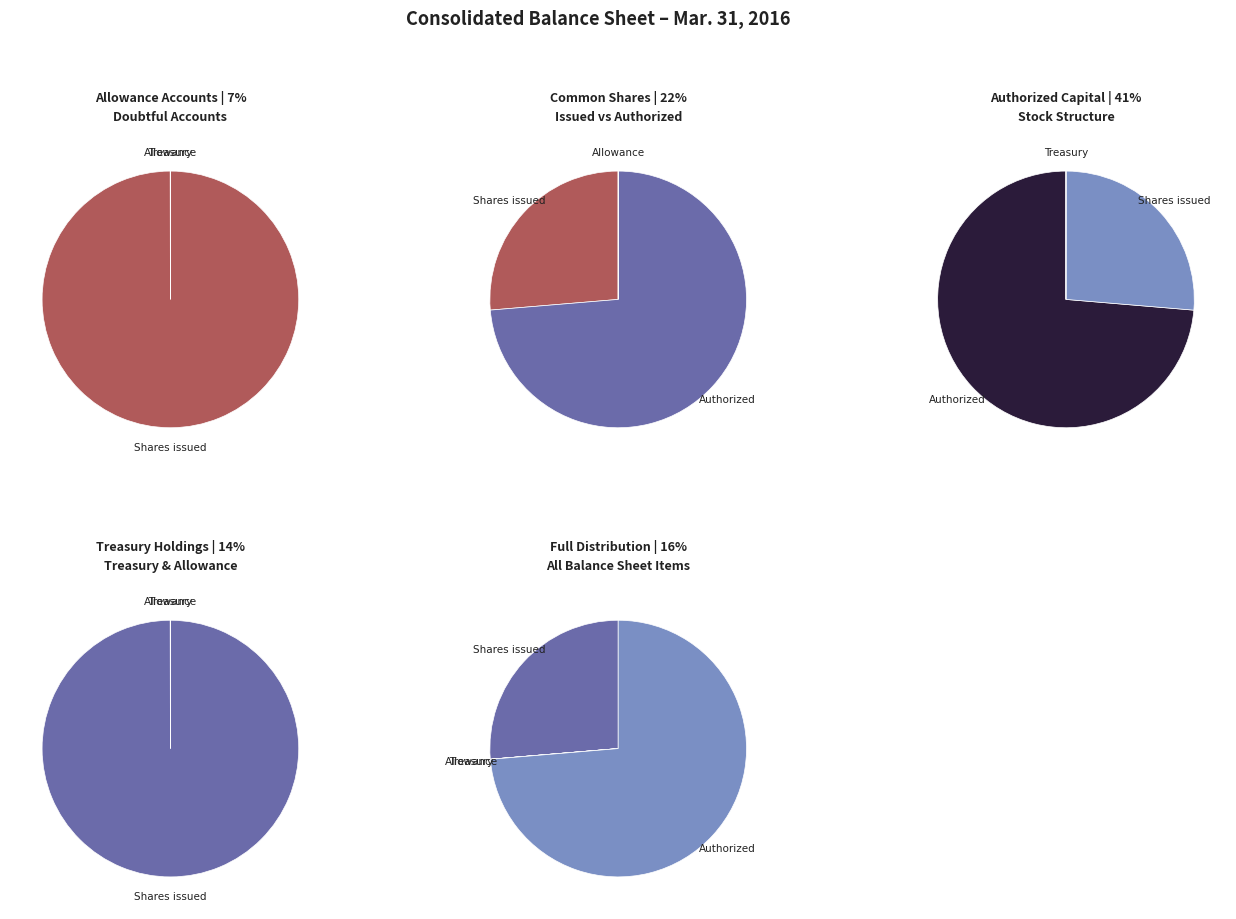

To the nearest percent, what is the average slice percentage?

25%